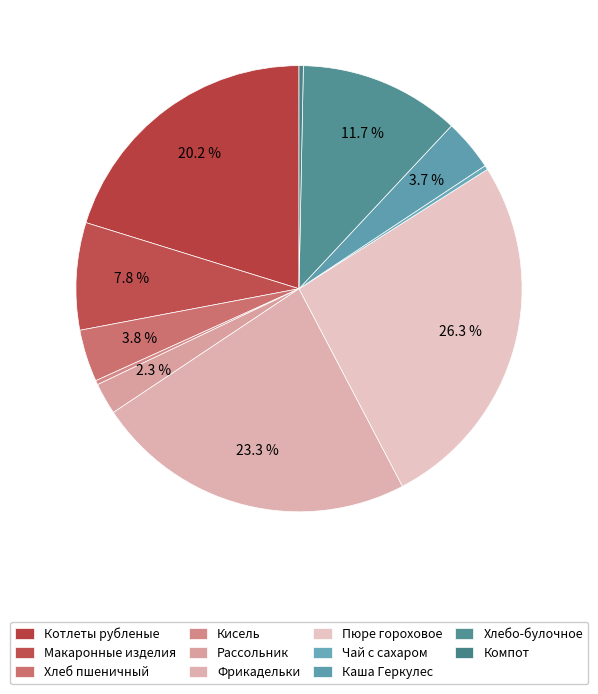

What is the largest slice in the pie chart?

Пюре гороховое